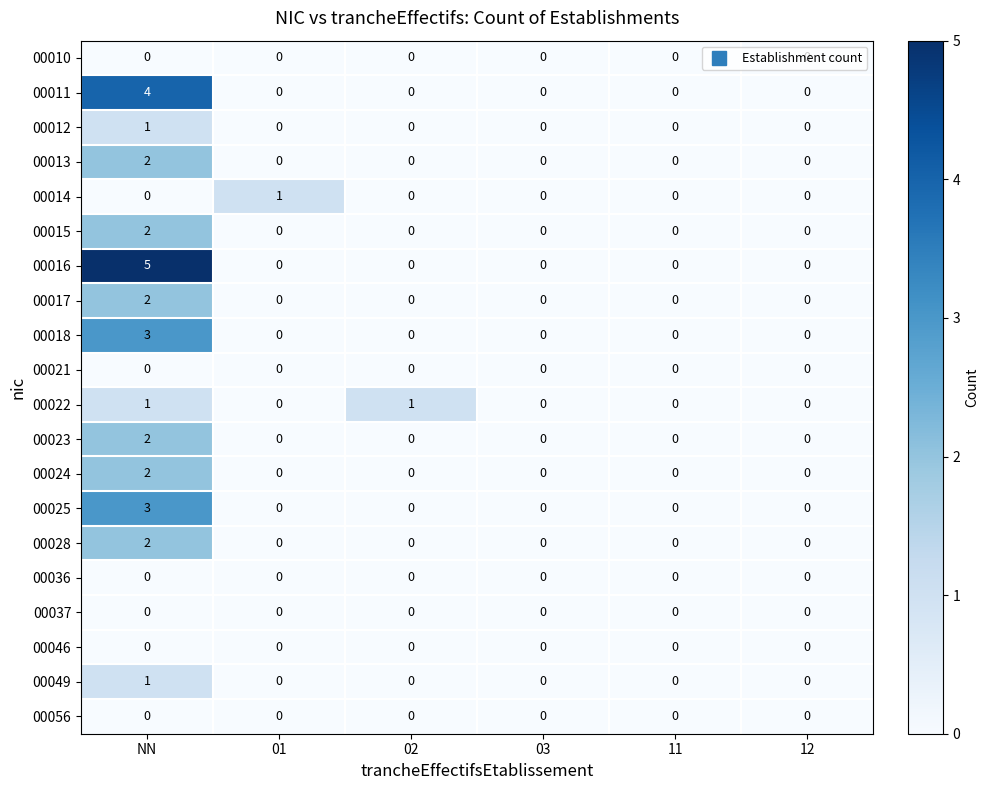

At which category does the chart reach its peak across all series?

NN